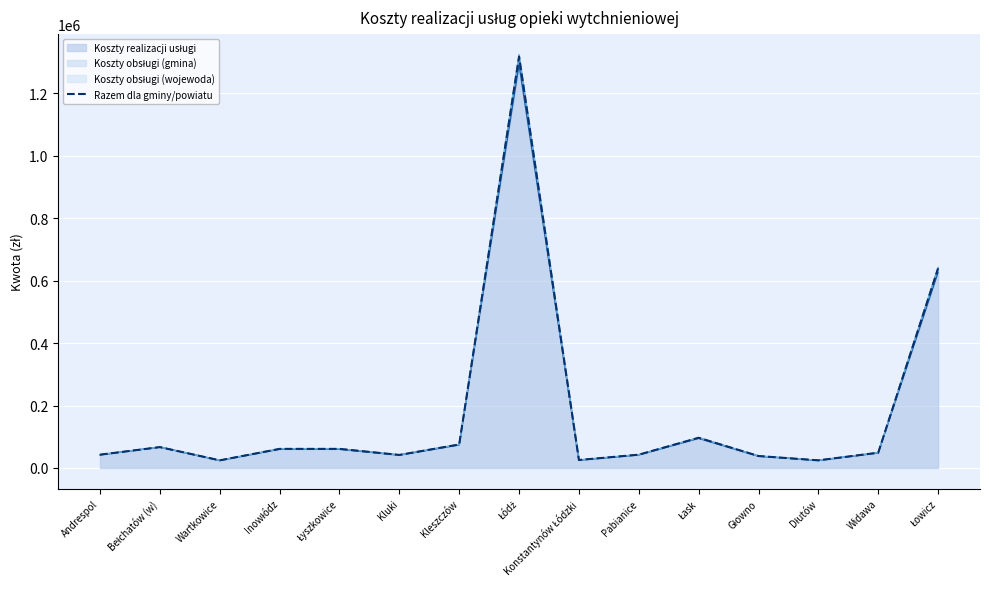

Which category has the highest value across all series?

Łódź